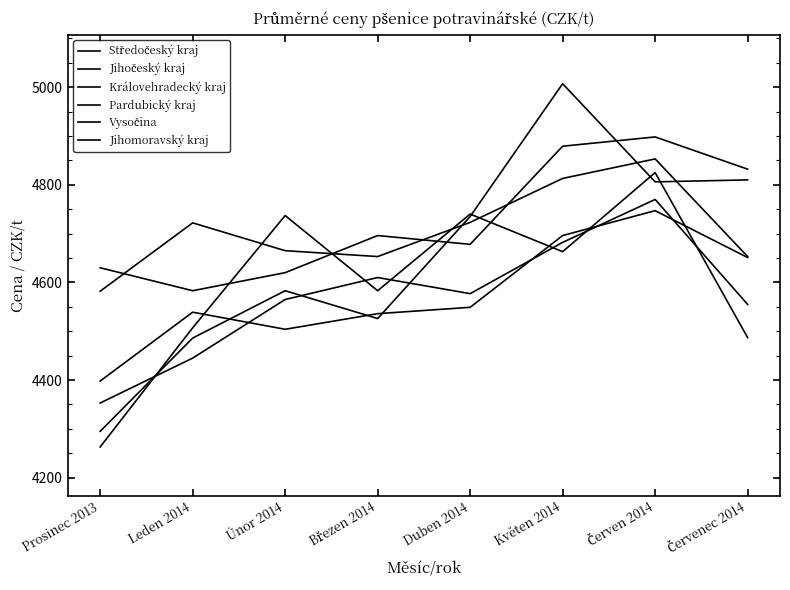

Is this an area chart (filled region under the line)?

No